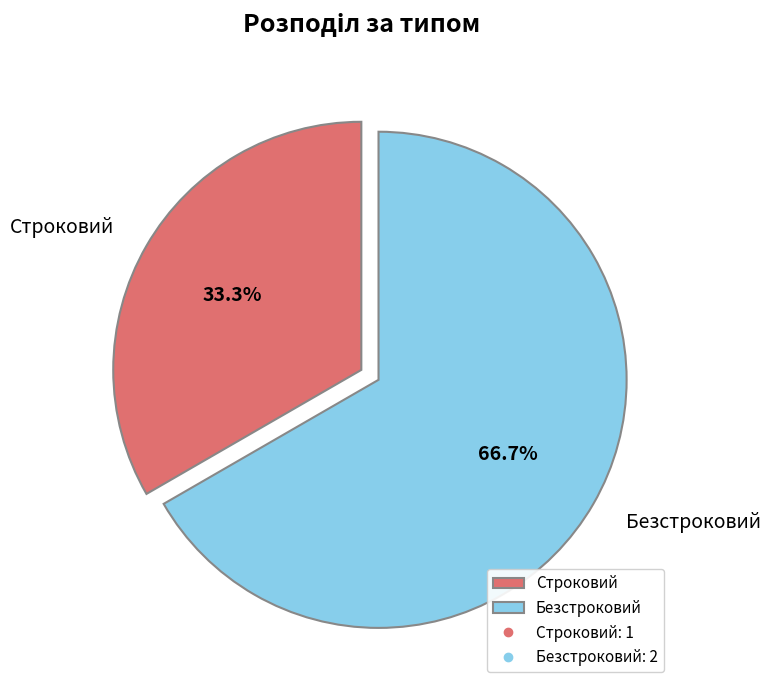

Rank the categories by value from lowest to highest.

Строковий, Безстроковий